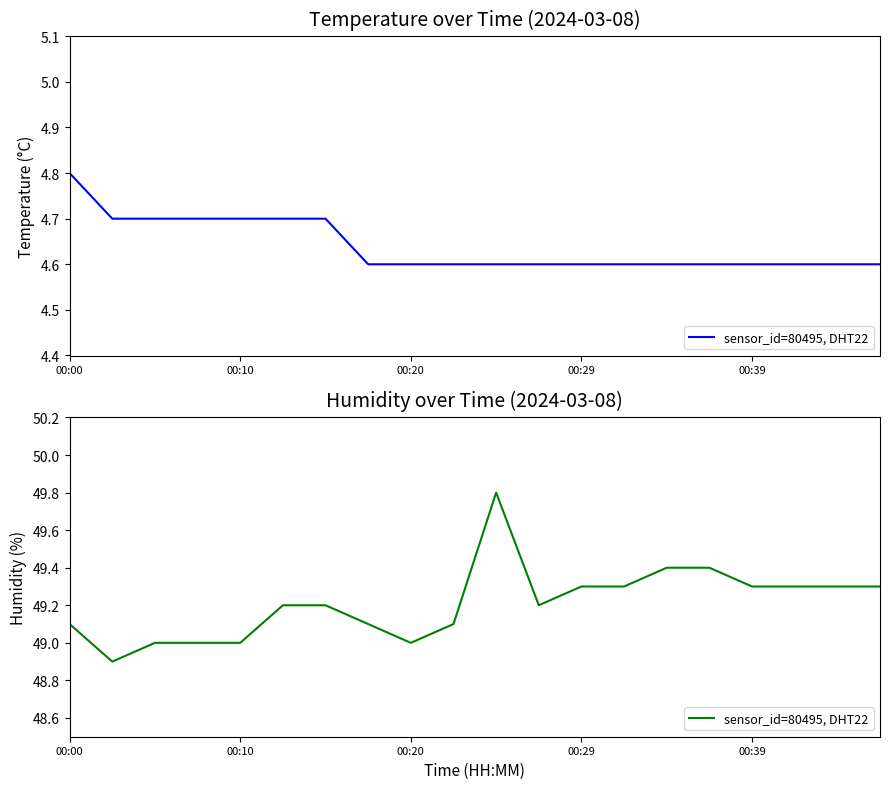

How many points are lower than both their immediate neighbors (excluding endpoints)?

3